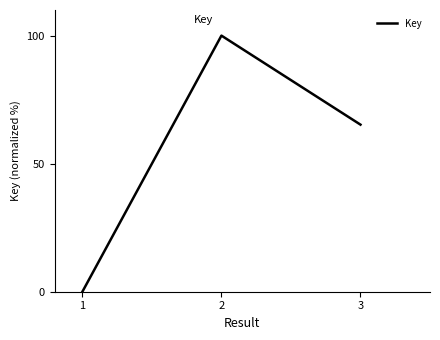

How many lines are shown in the chart?

1